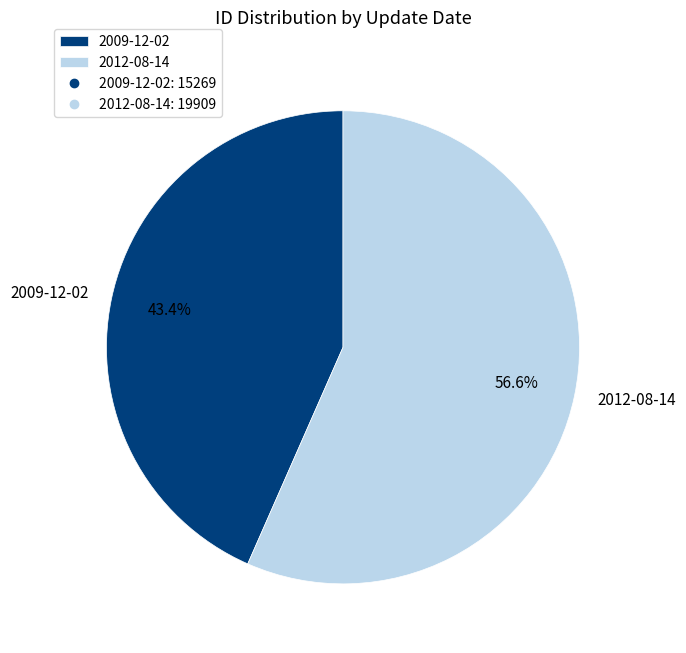

Which category has the biggest portion of the pie?

2012-08-14